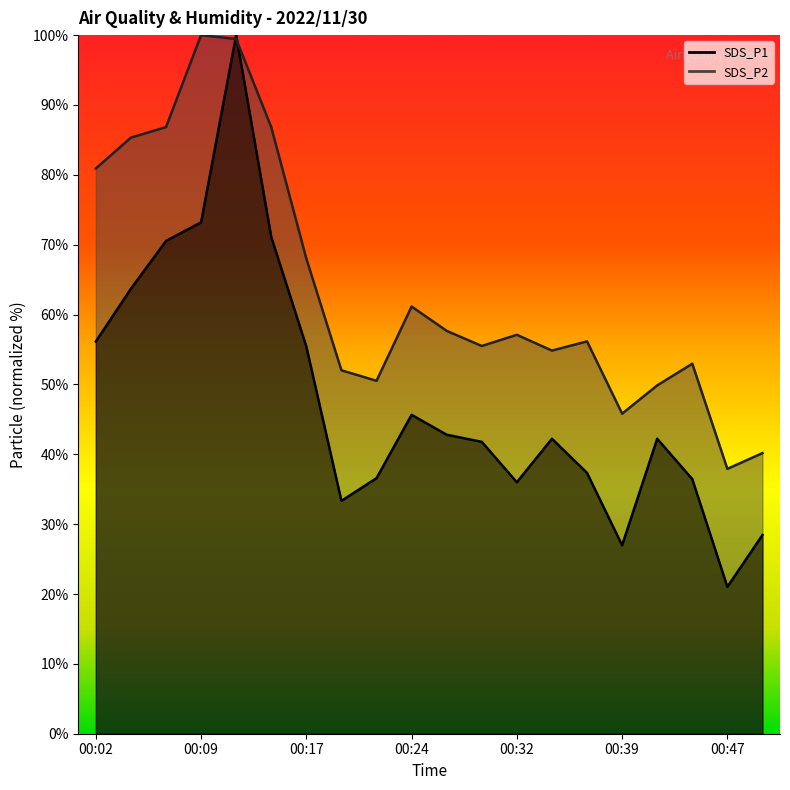

Rank the series by their average value, from highest to lowest.

SDS_P2, SDS_P1